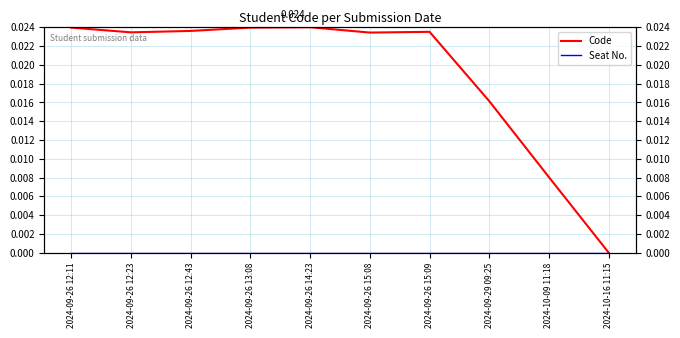

Rank the series by their maximum value, from highest to lowest.

Code, Seat No.